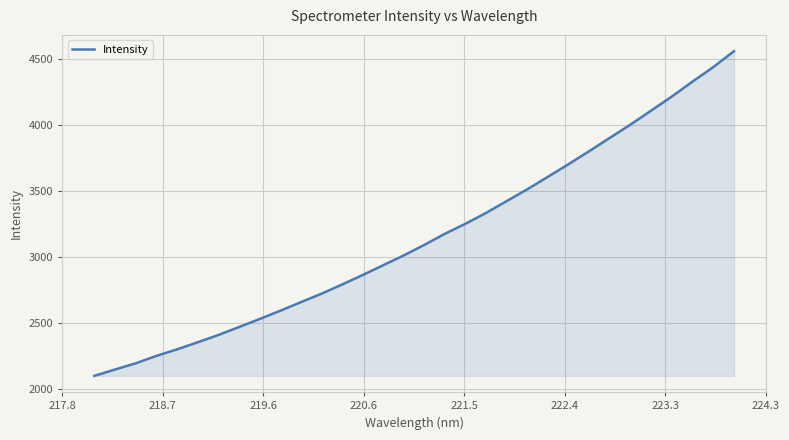

What is the difference between the maximum and minimum values?

2463.3